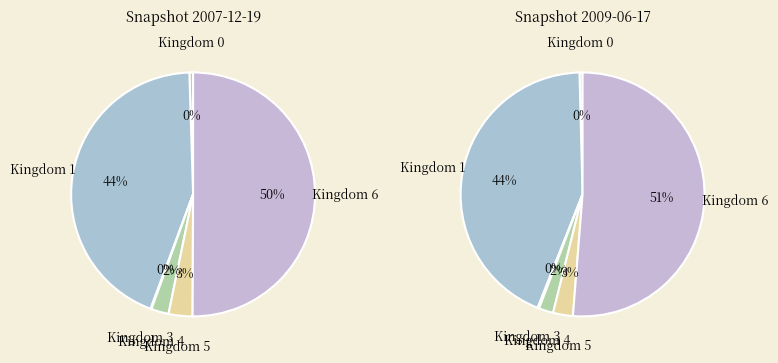

Which has a higher value, Kingdom 3 or Kingdom 6?

Kingdom 6